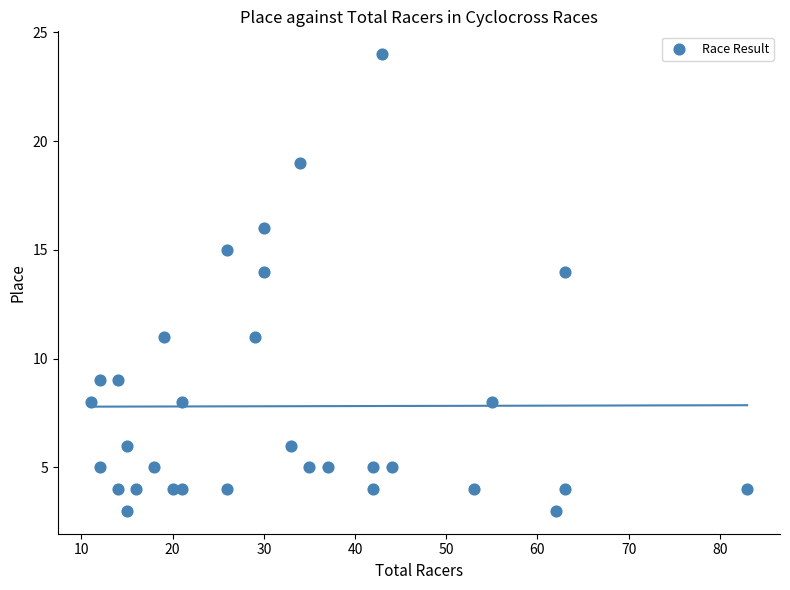

What is the range of X values (max minus min)?

72